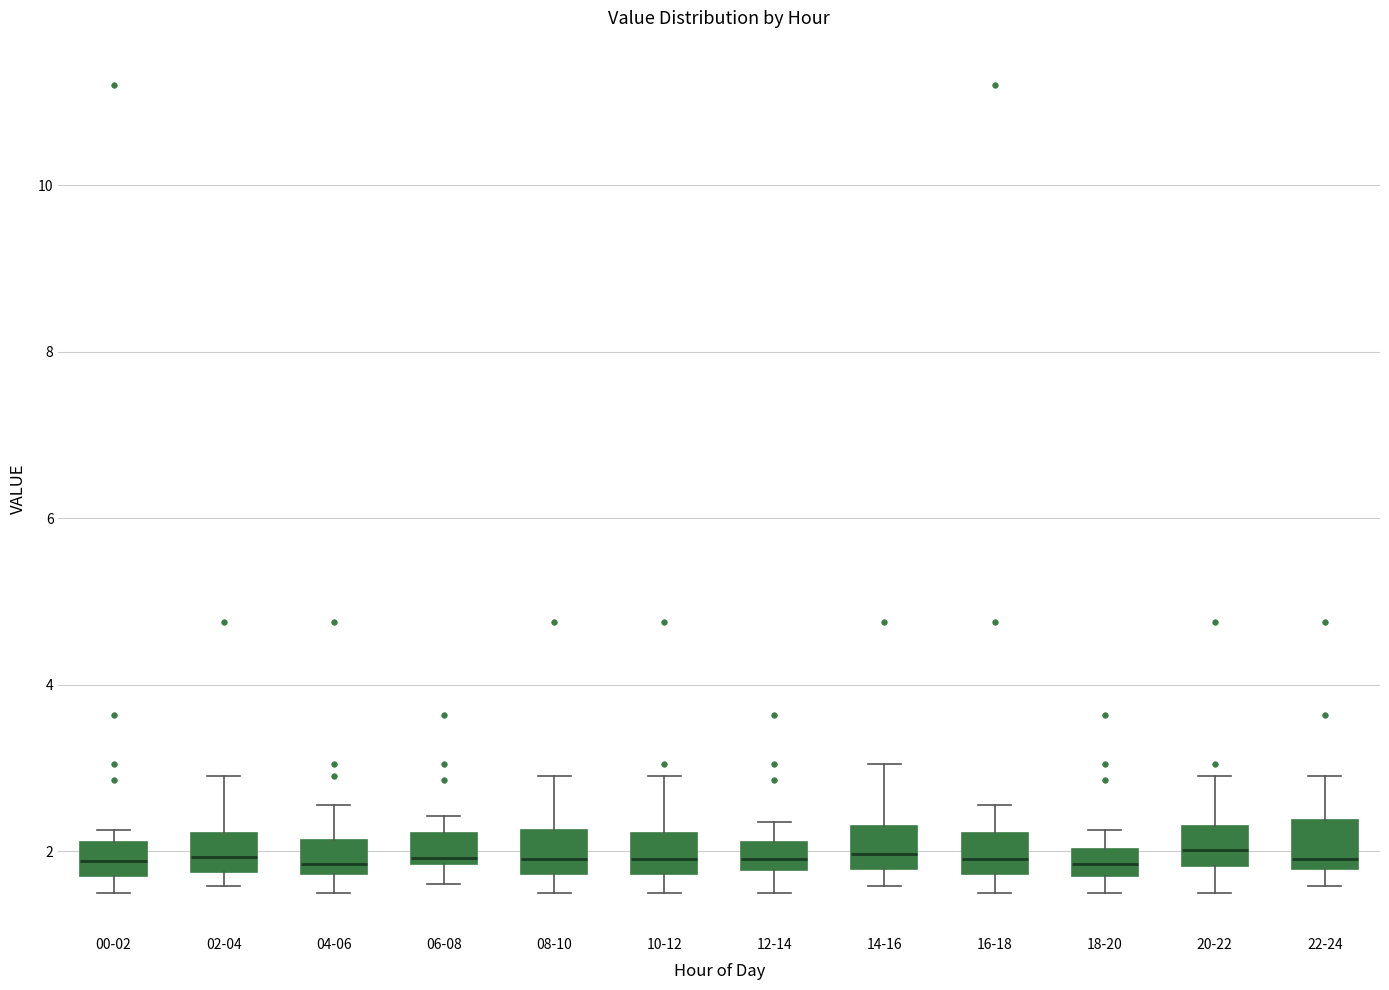

Where does the lower whisker of the box for 12-14 end on the y-axis? The values are not printed on the chart, so give them approximately, as read against the axis.

1.6